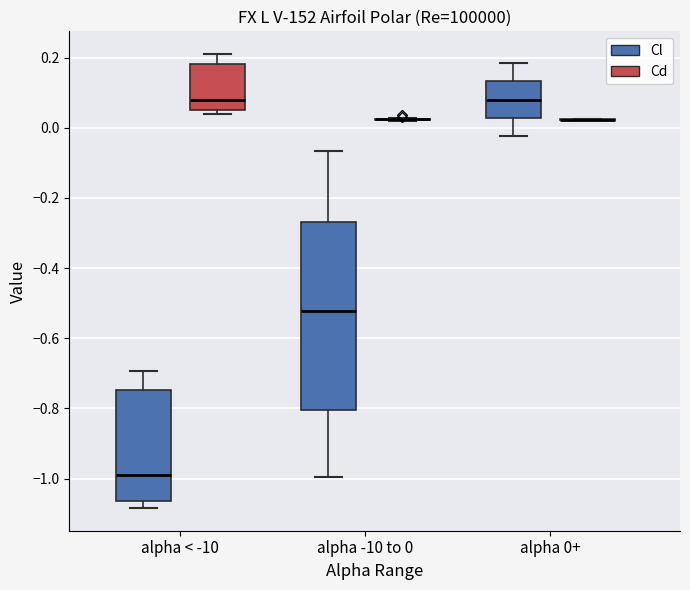

Which box is the tallest, from its lower edge to its upper edge?

alpha -10 to 0 (Cl)